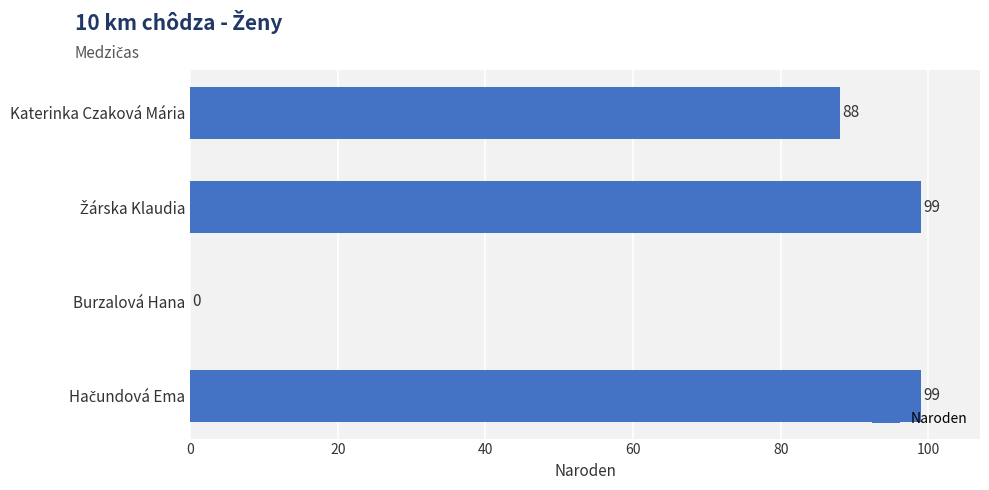

What is the approximate value at Katerinka Czaková Mária, to the nearest 5?

90